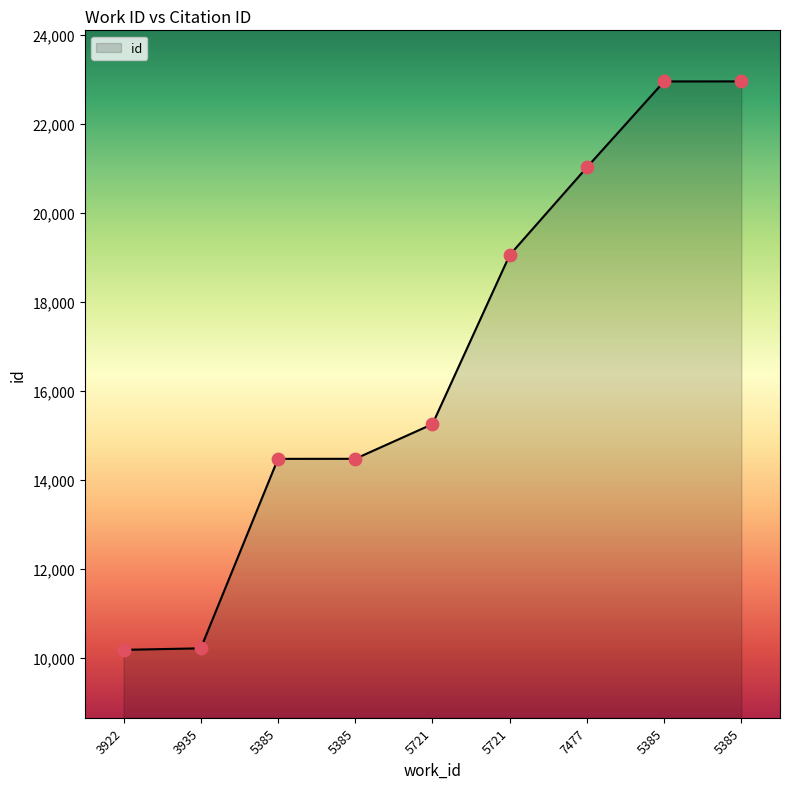

Which has a higher value, 5385 or 5721?

5385